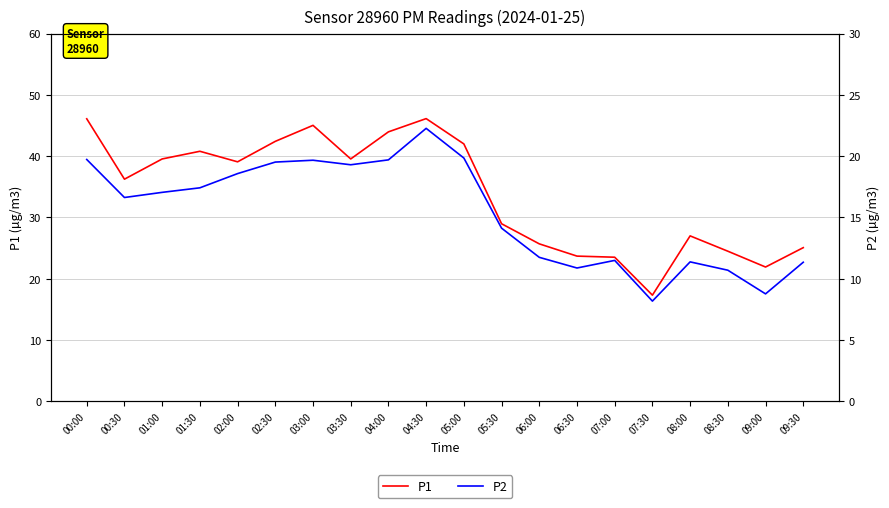

At which label does P2 first exceed 17?

00:00